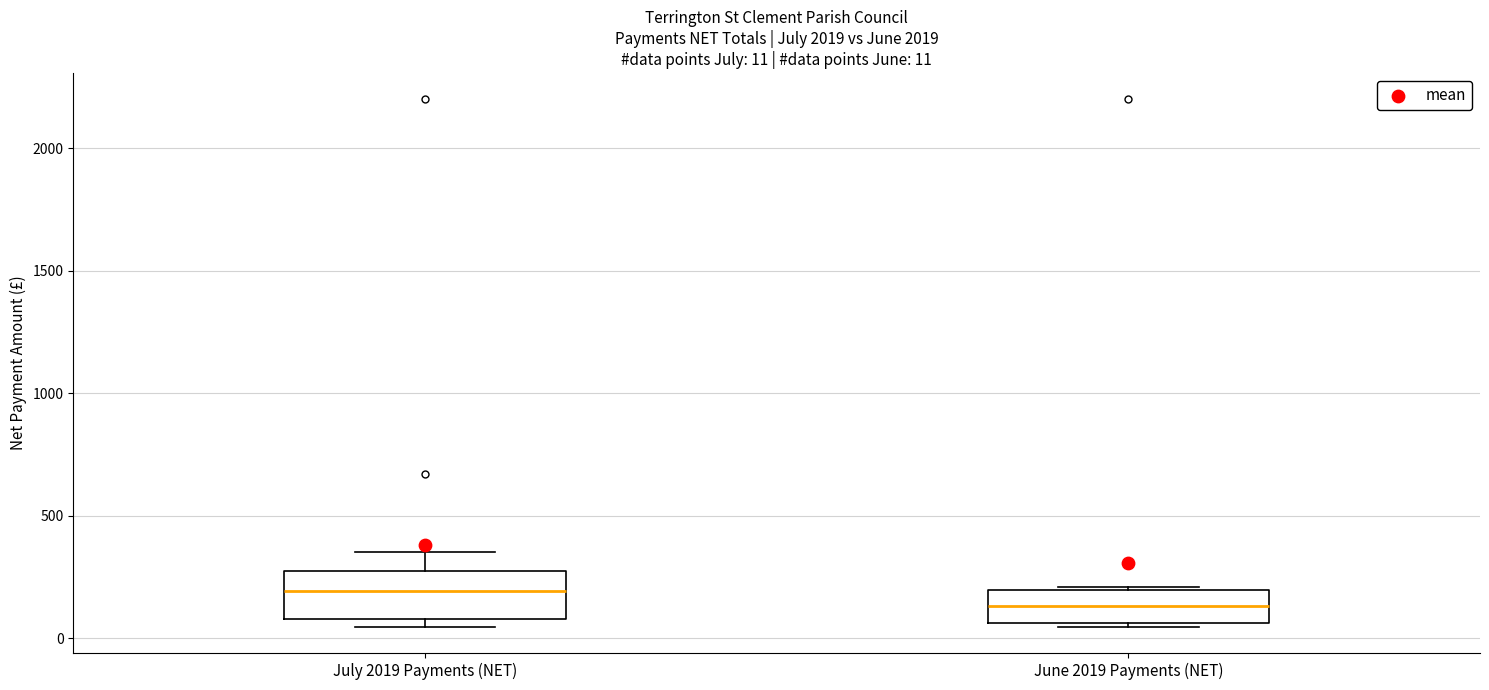

Comparing the boxes themselves (not the whiskers), which one is the tallest?

July 2019 Payments (NET)